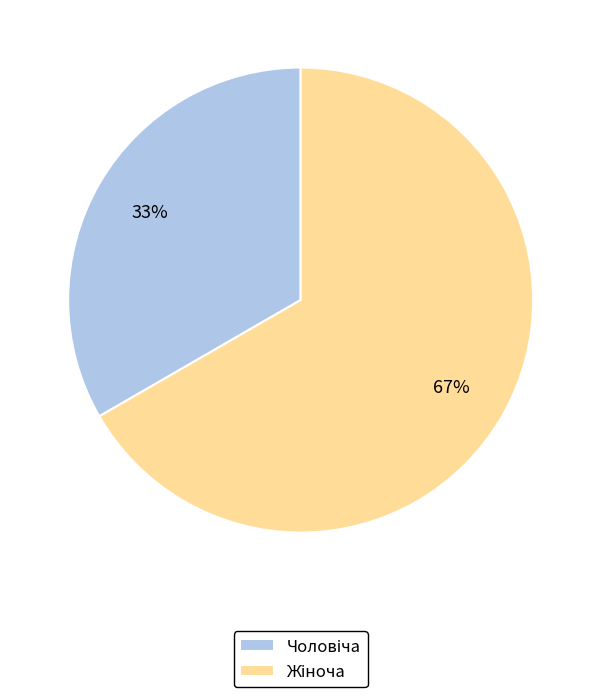

To the nearest percent, what is the average slice percentage?

50%